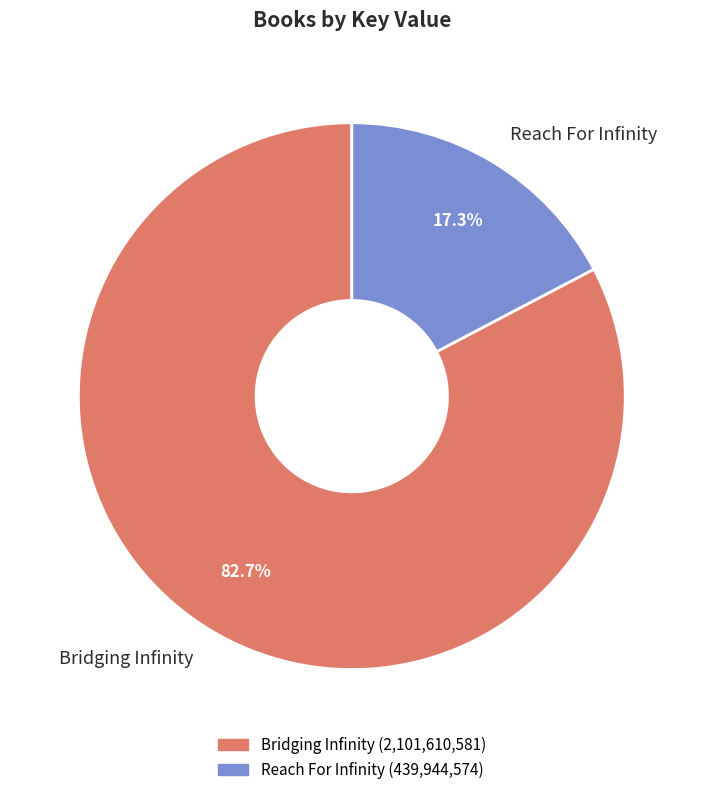

True or false: Bridging Infinity accounts for 77% of the total.

False